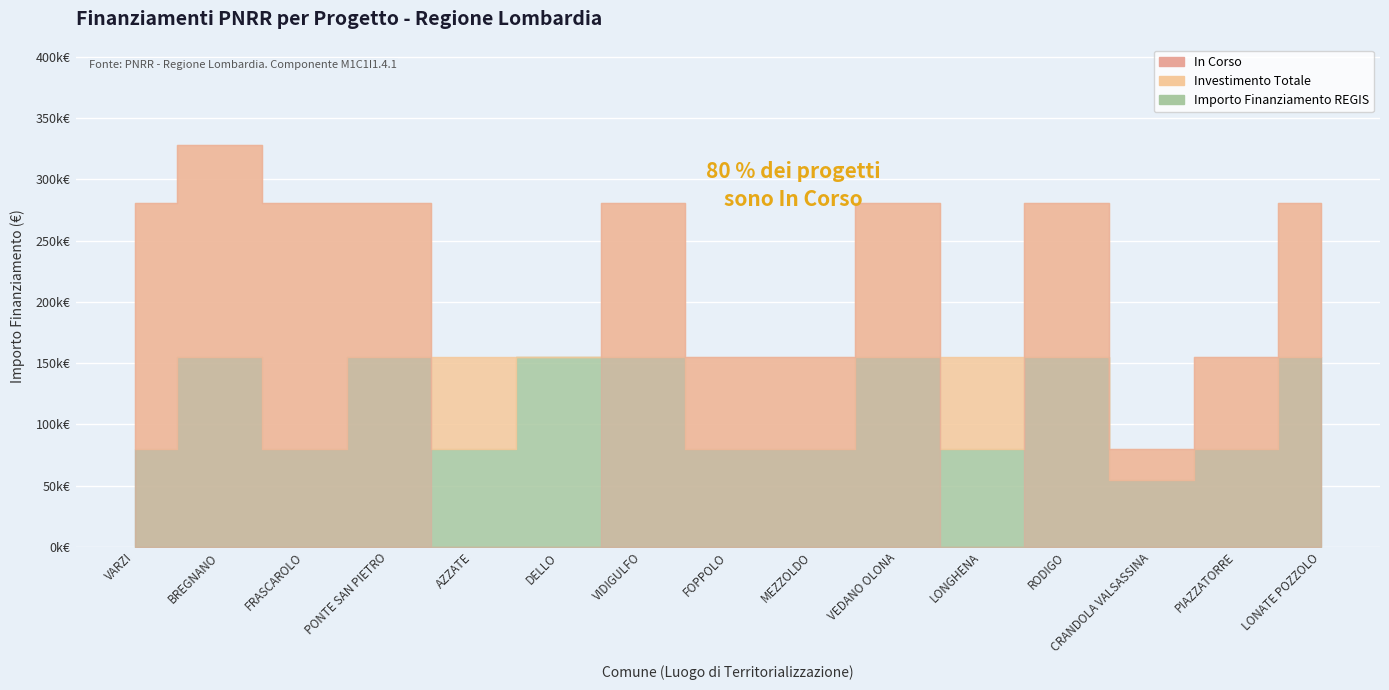

The value of Fascia A (54412) at 11 is 54412. True or false?

True